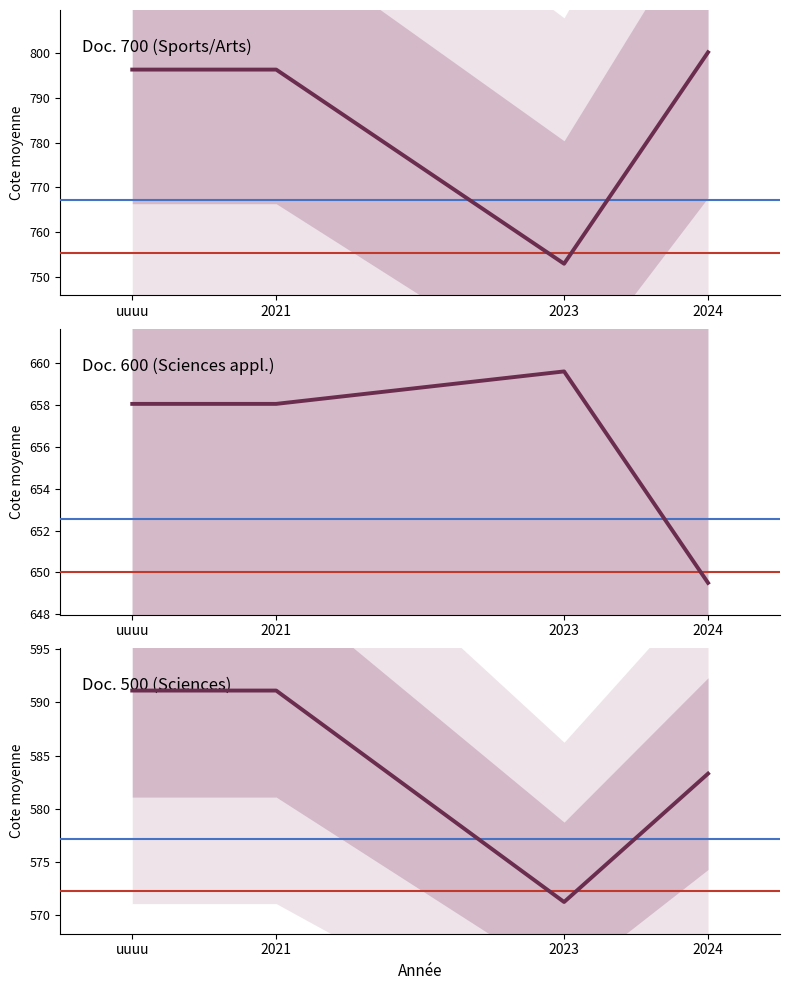

List the labels in order of Doc. 500 (Sciences) value, smallest first.

2023, 2024, uuuu, 2021